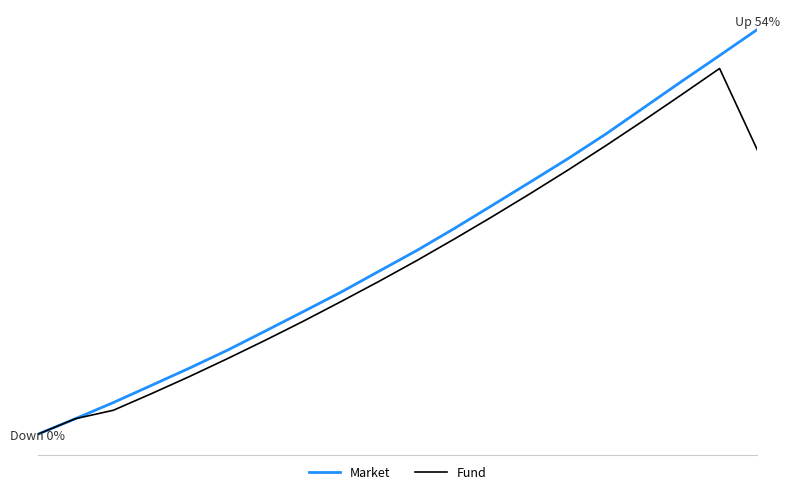

Which series has the largest range (max minus min)?

Market